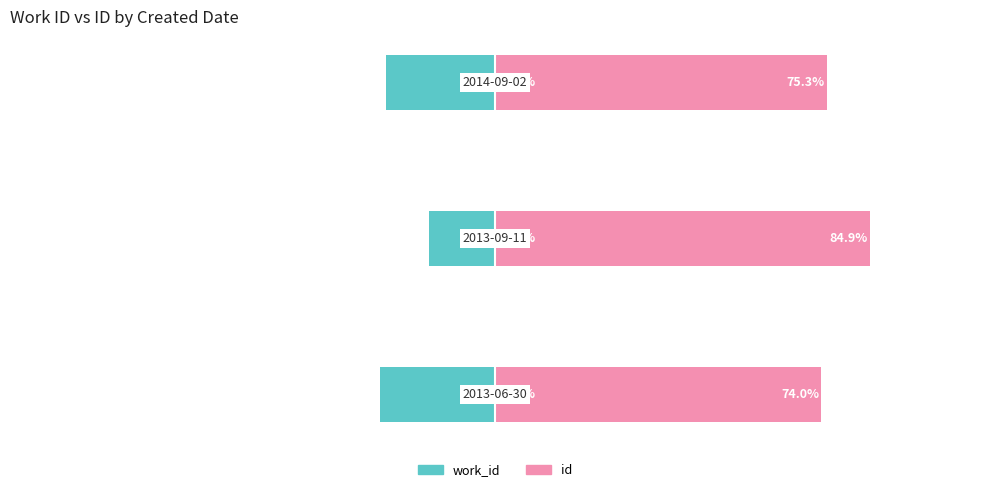

What is the total value across all series at 2?

50.6